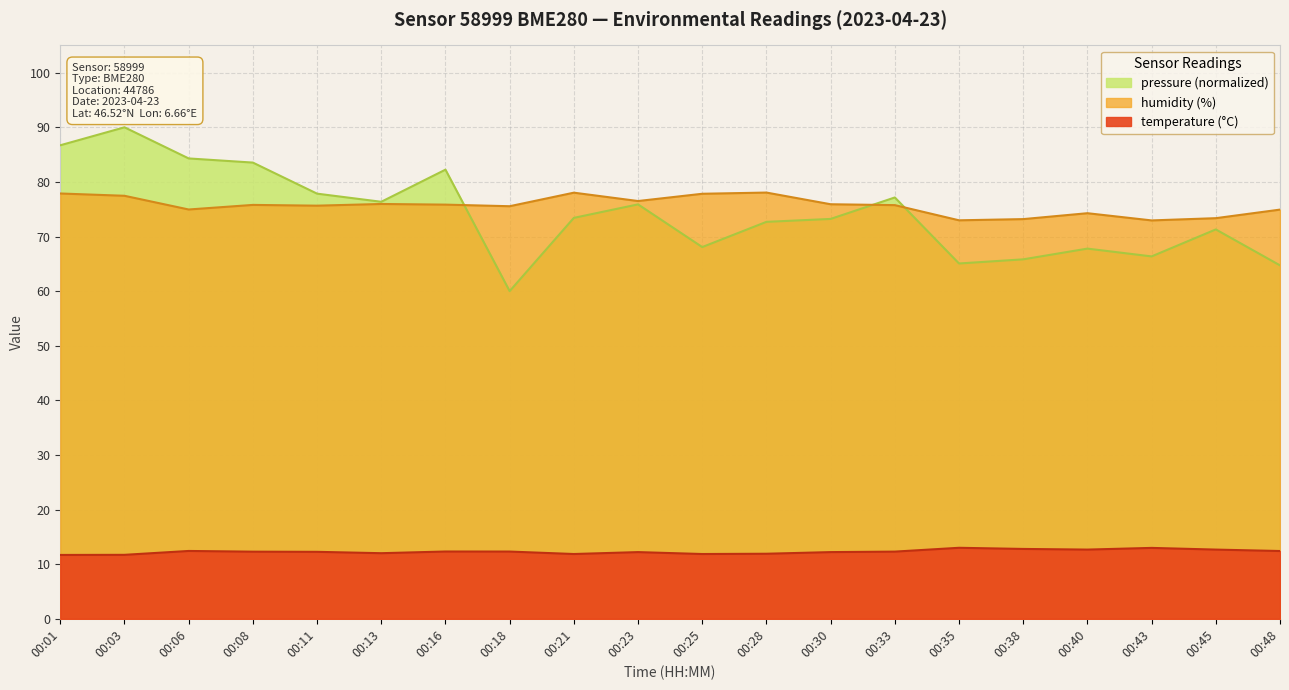

How many lines are shown in the chart?

3